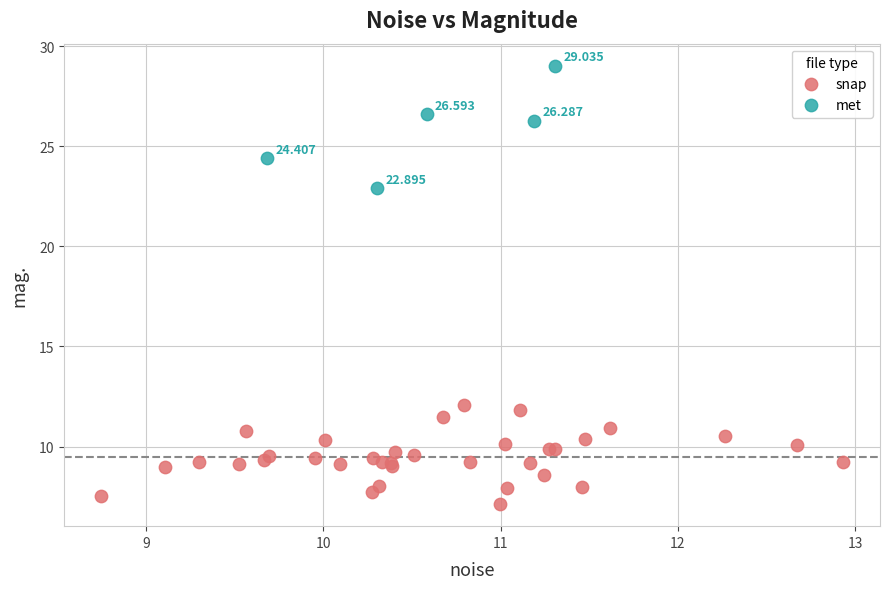

Which series has the widest spread of Y values?

met